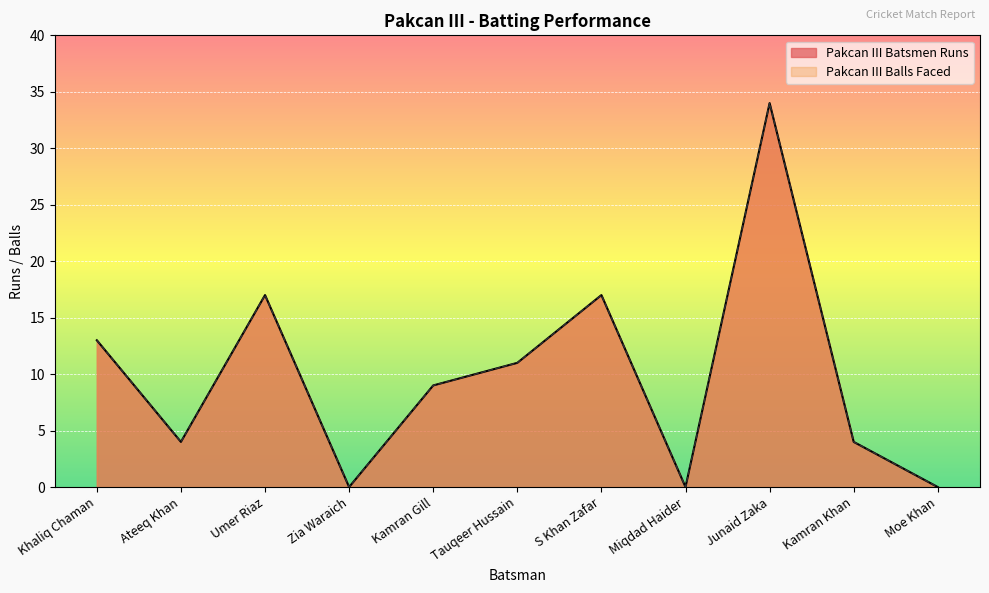

Reading left to right, what are all the values shown in this chart?

Pakcan III Batsmen Runs: 13	4	17	0	9	11	17	0	34	4	0
Pakcan III Balls Faced: 13	4	17	0	9	11	17	0	34	4	0